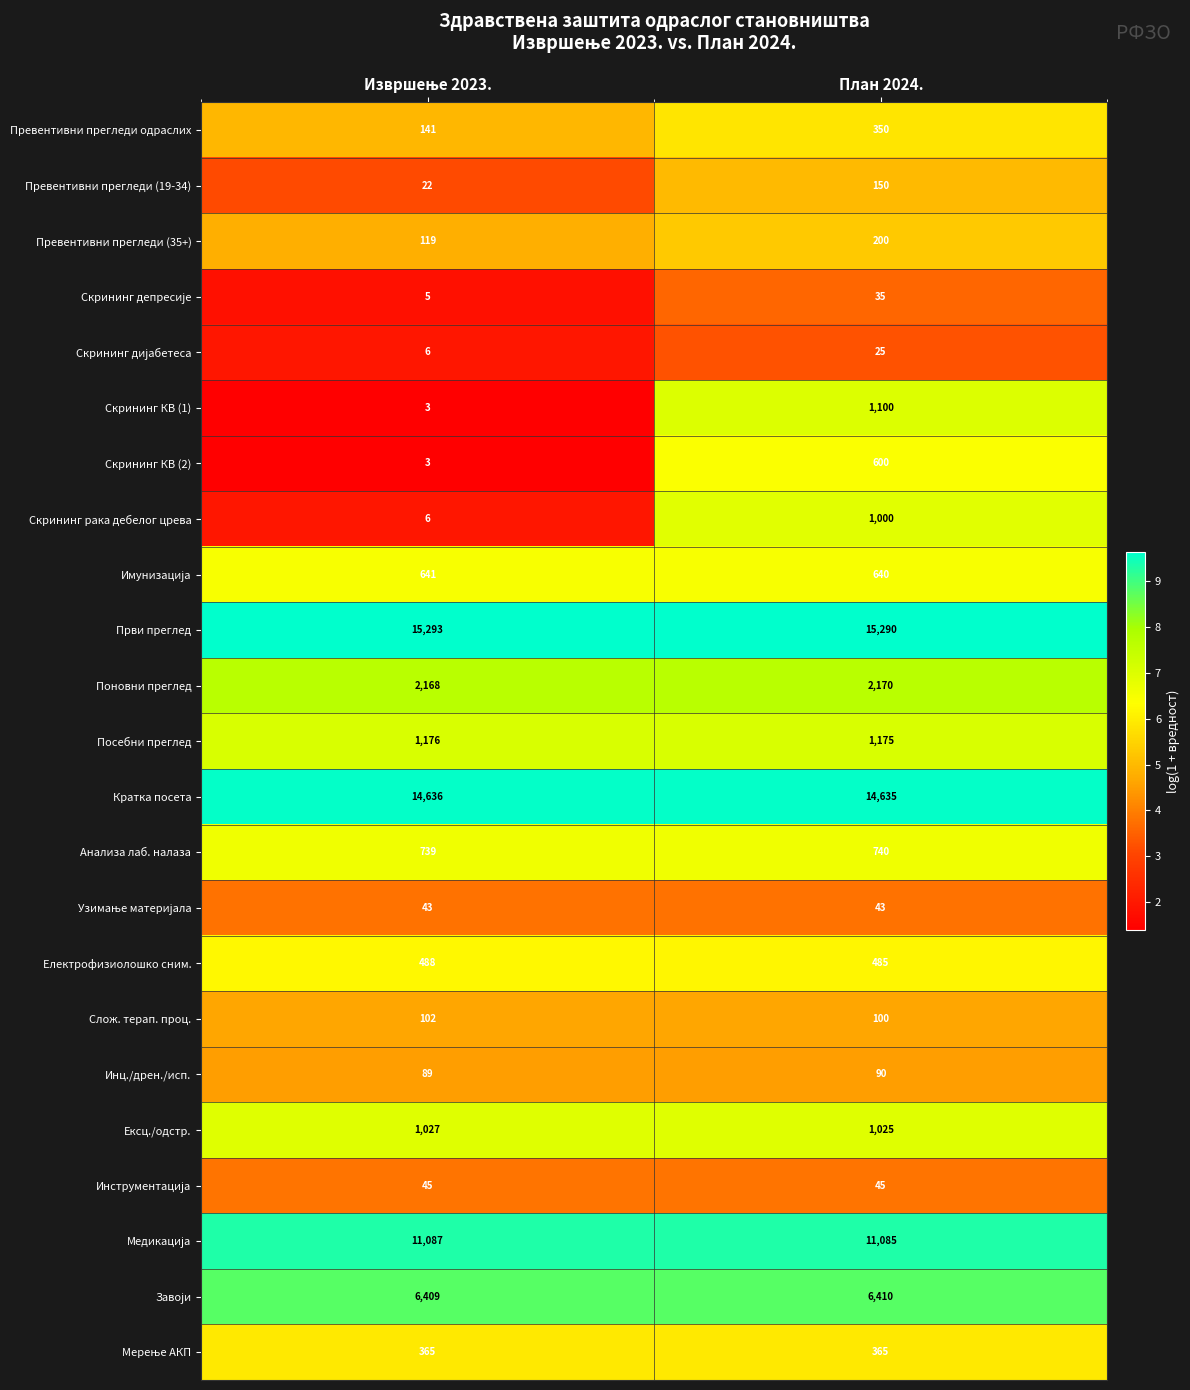

The Кратка посета series shows 26165 at План 2024.. True or false?

False